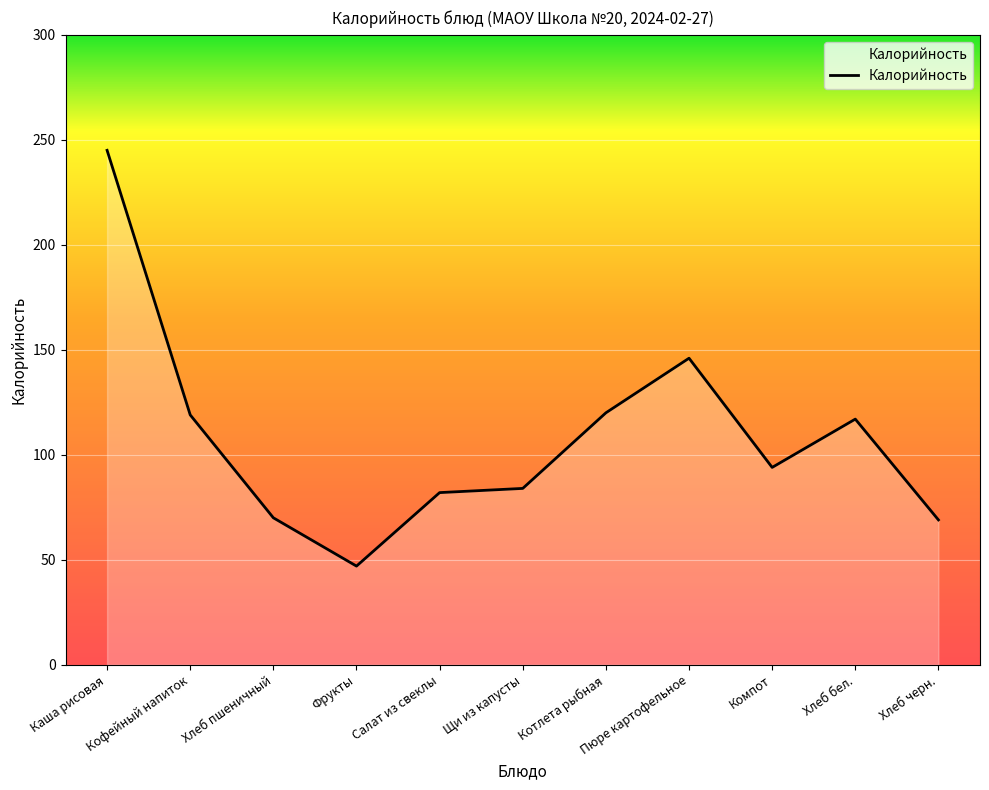

Does the chart display data point markers on the line(s)?

No